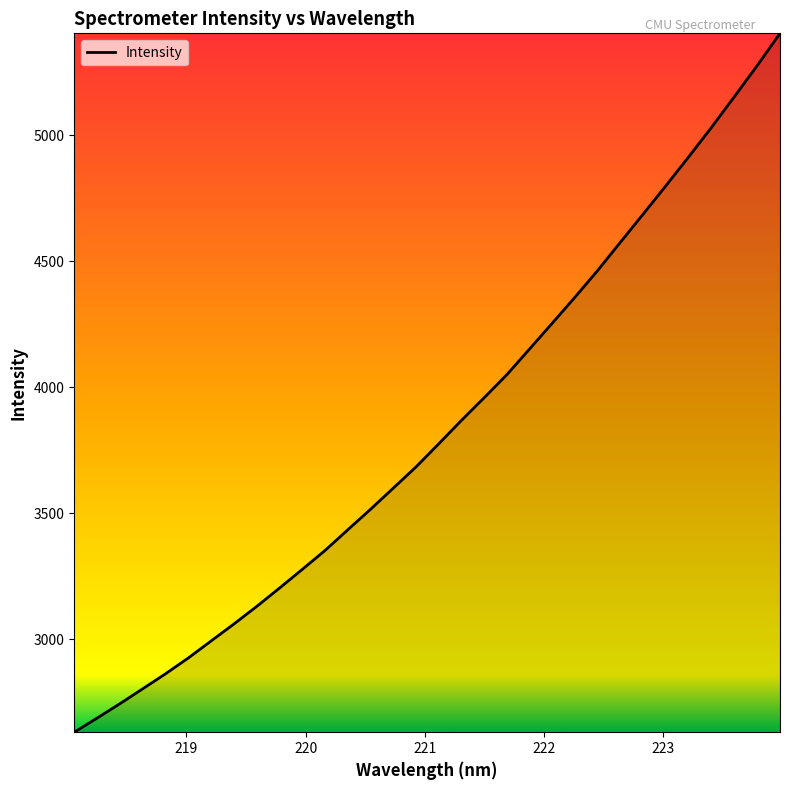

What is the difference between the maximum and minimum values?

2771.3